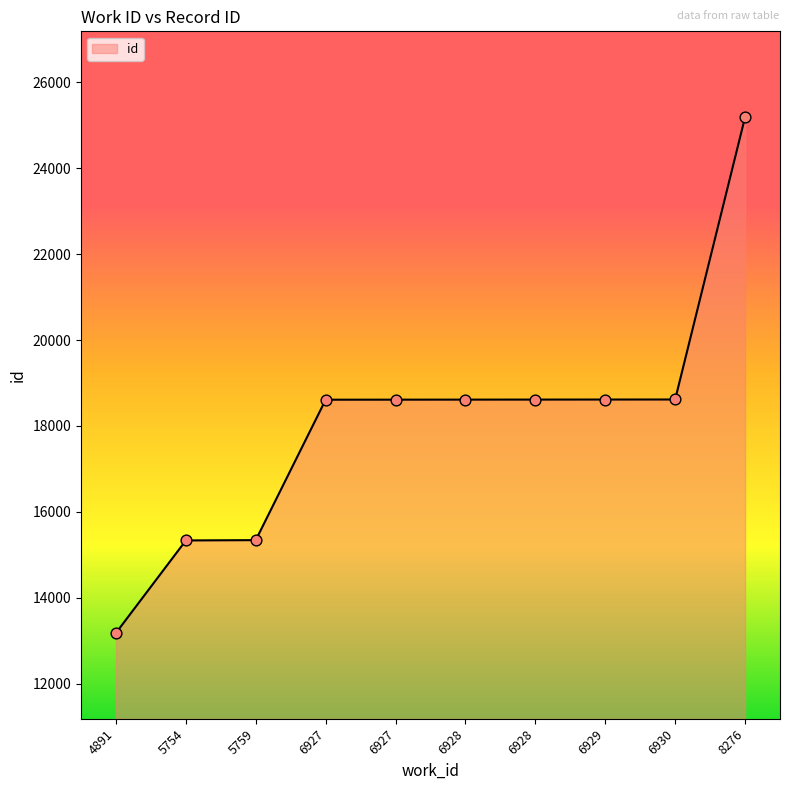

What is the change in value from 6927 to 6928?

+3